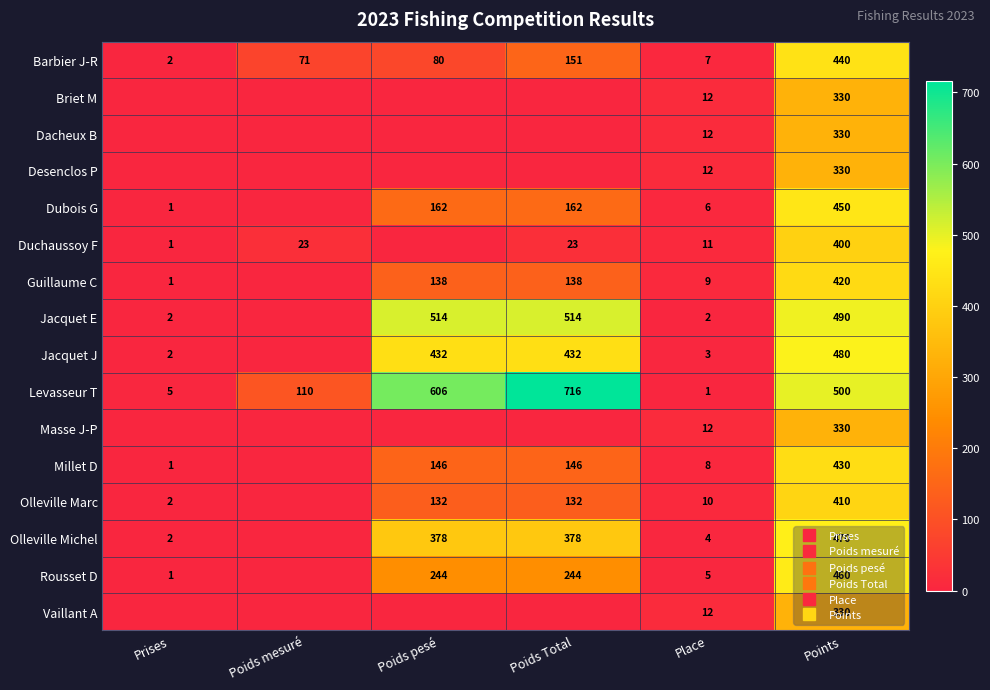

Is it true that Dubois G equals 1 at Prises?

True